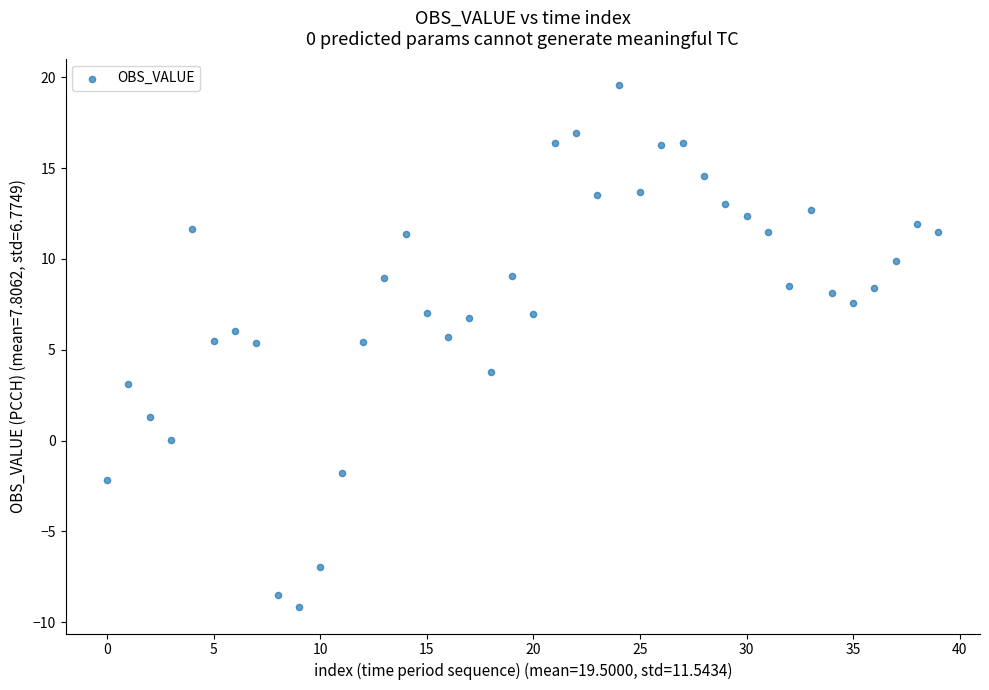

What is the range of Y values (max minus min)?

28.8